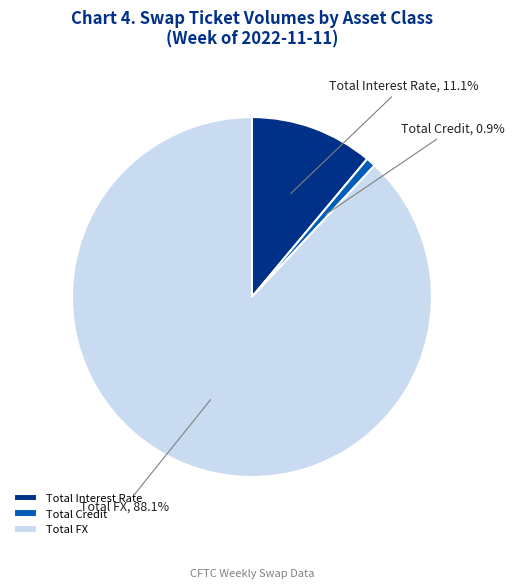

Which slice is the smallest?

Total Credit